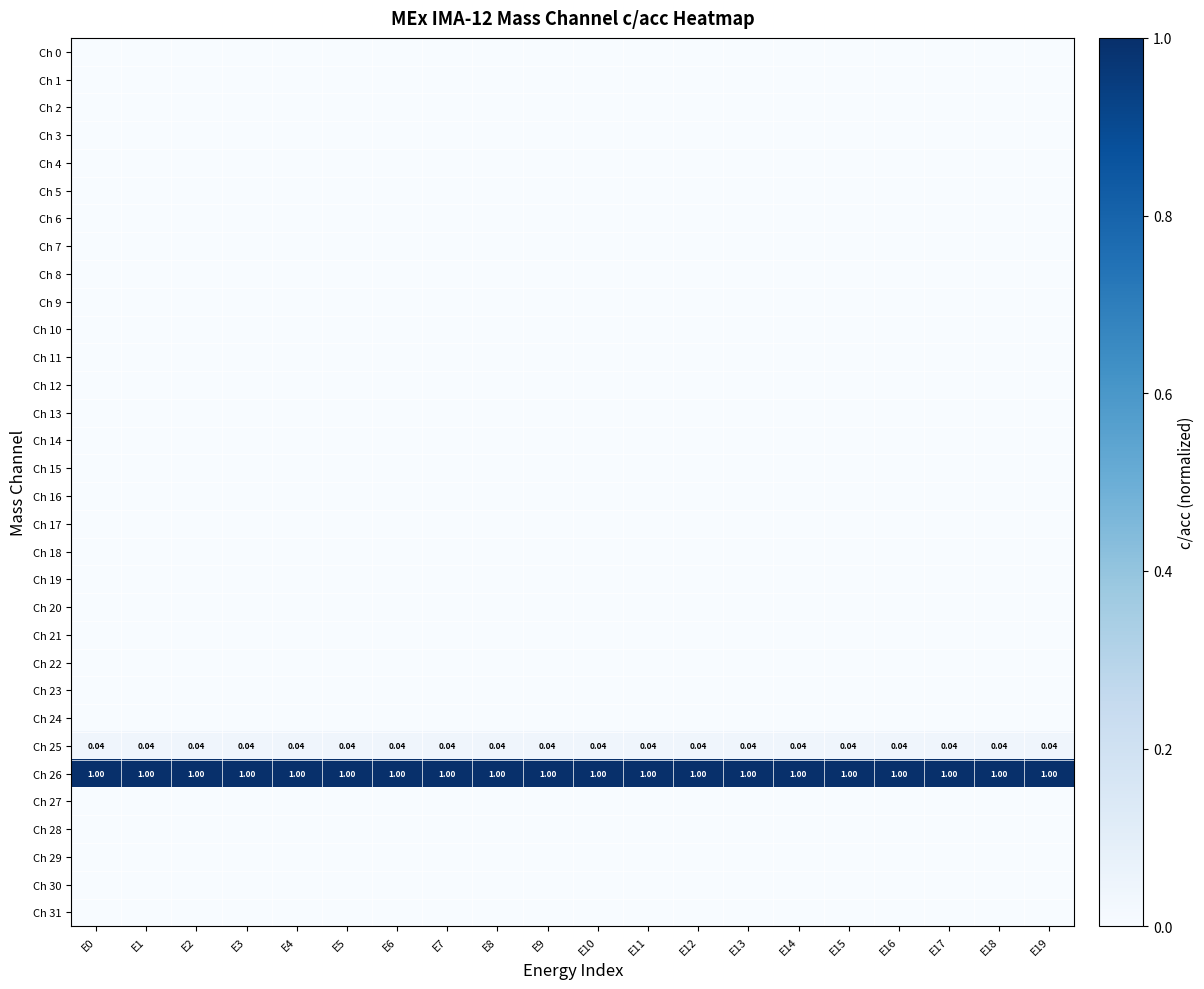

At which category is the sum across all series the highest?

E0